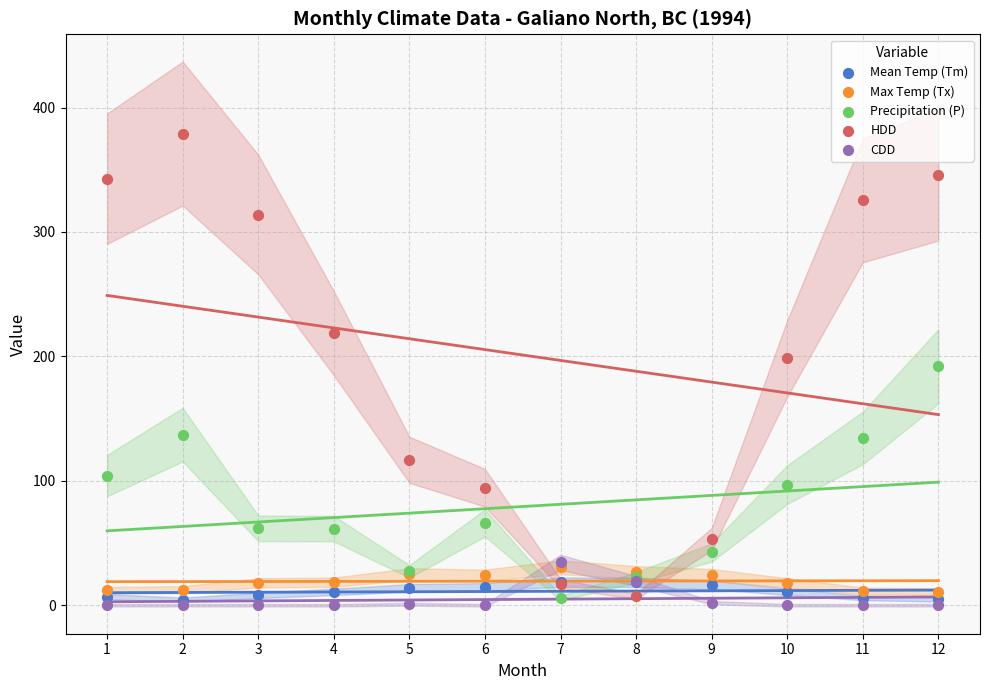

Which series has the widest spread of Y values?

HDD